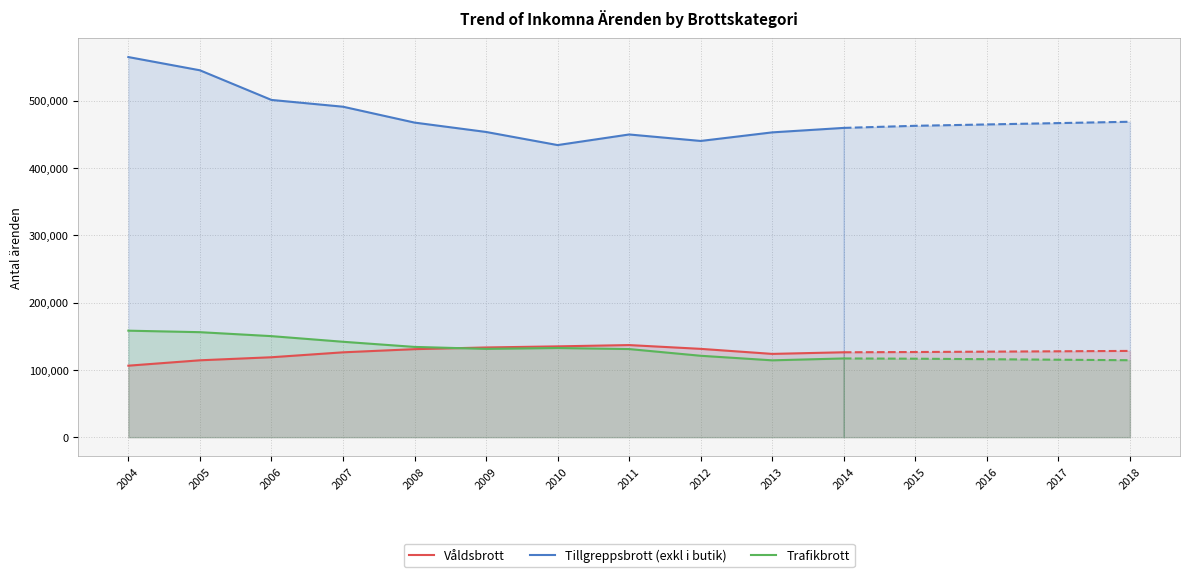

What is the total value across all series at 2010?

701595.0